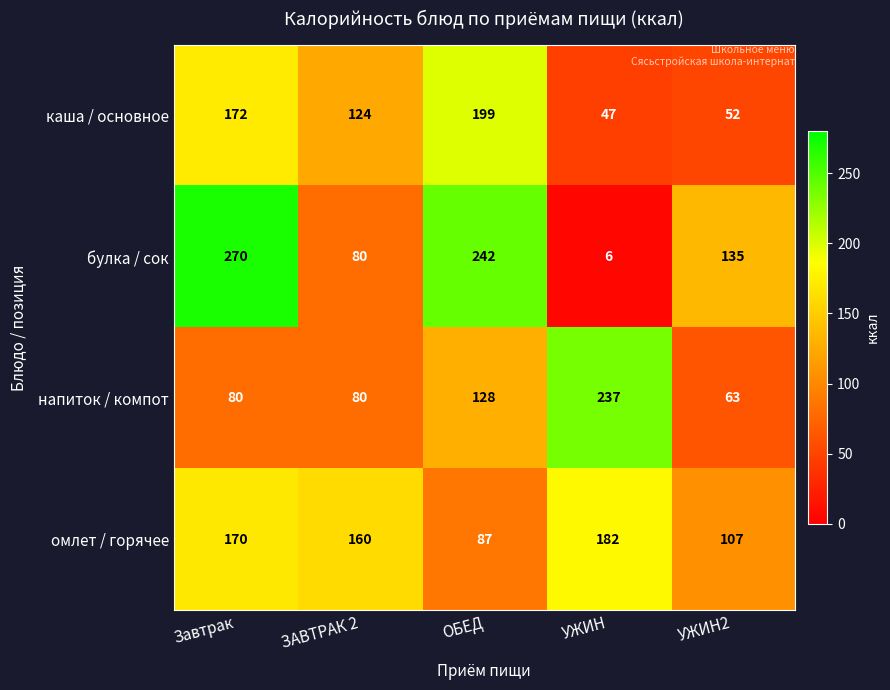

Rank the series at Завтрак from highest to lowest value.

булка / сок, каша / основное, омлет / горячее, напиток / компот